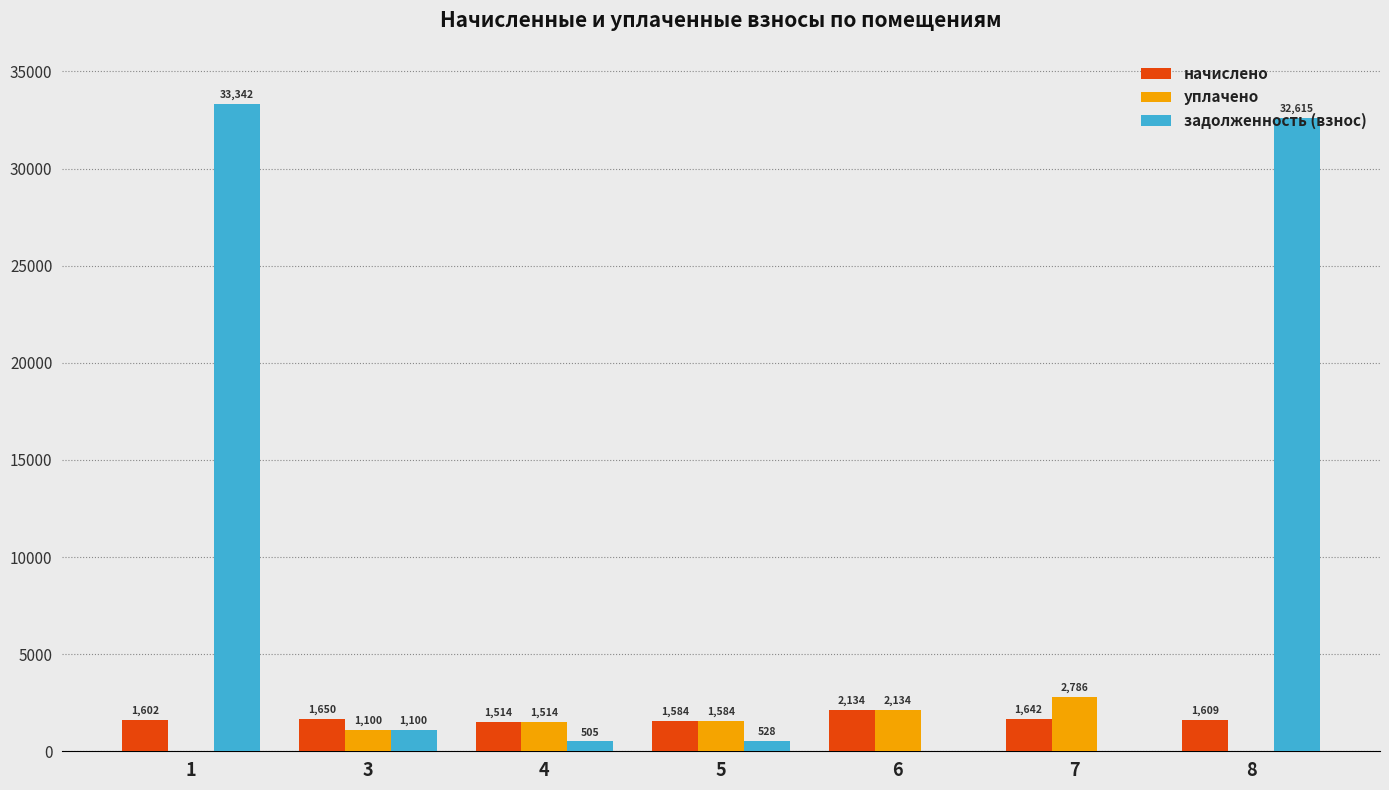

What is the maximum value for начислено?

2133.6